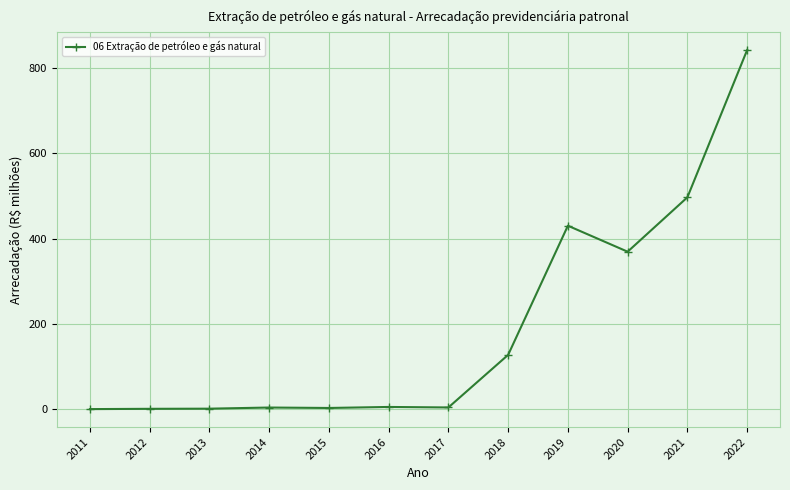

What is the change in value from 2012 to 2016?

+4.4